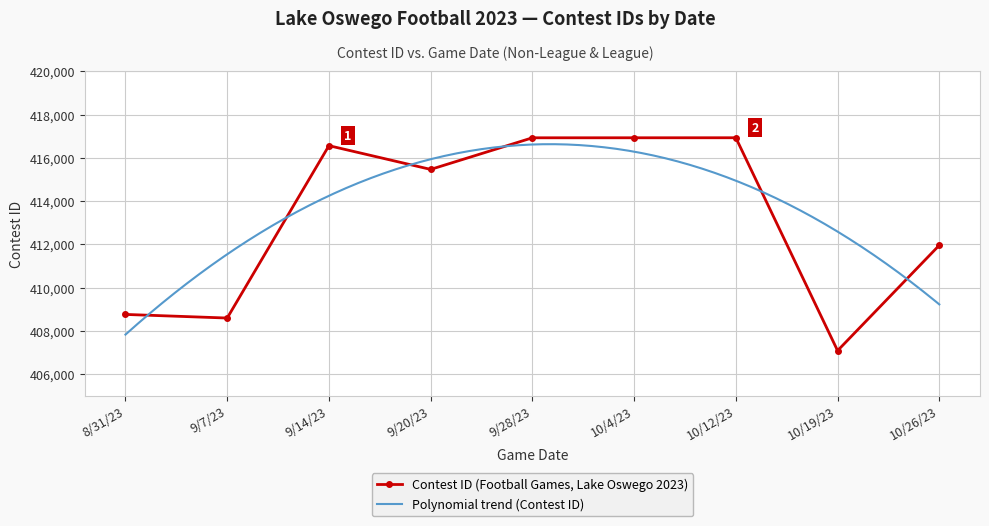

Count the number of values greater than 415462.

4